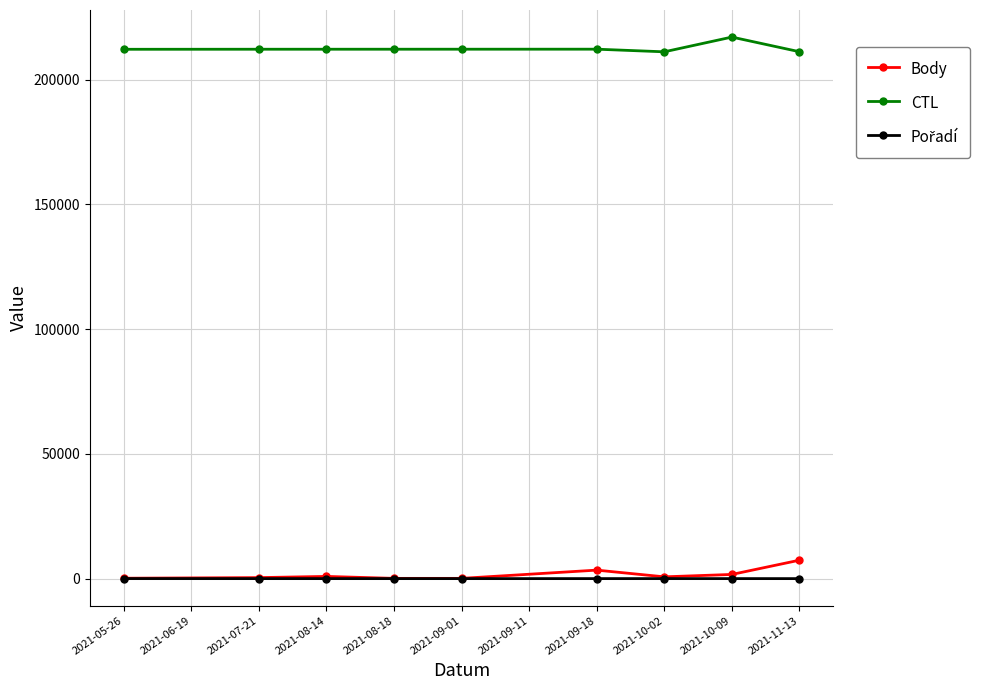

Which series has the largest total across all categories?

CTL